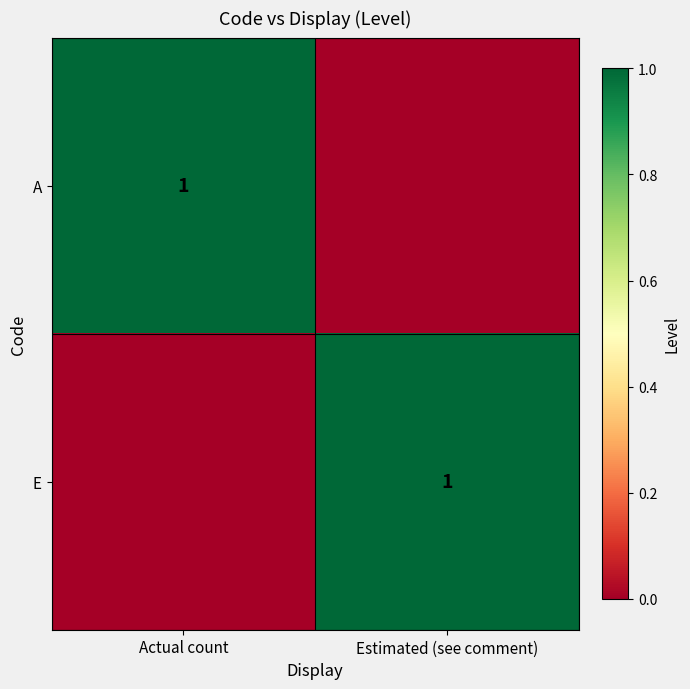

What is the maximum value shown in the chart?

1